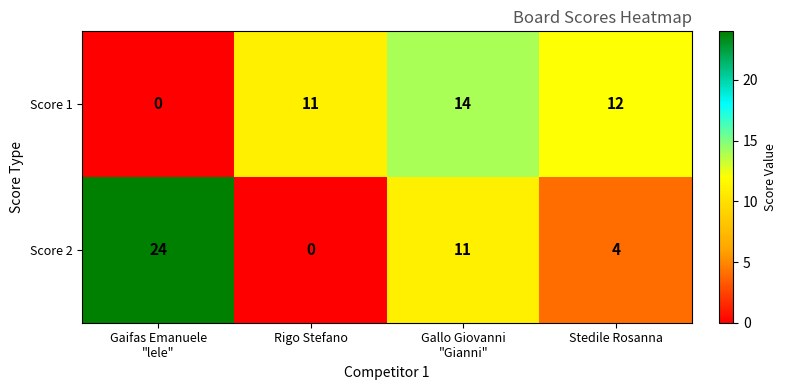

Rank the series by their average value, from lowest to highest.

Score 1, Score 2